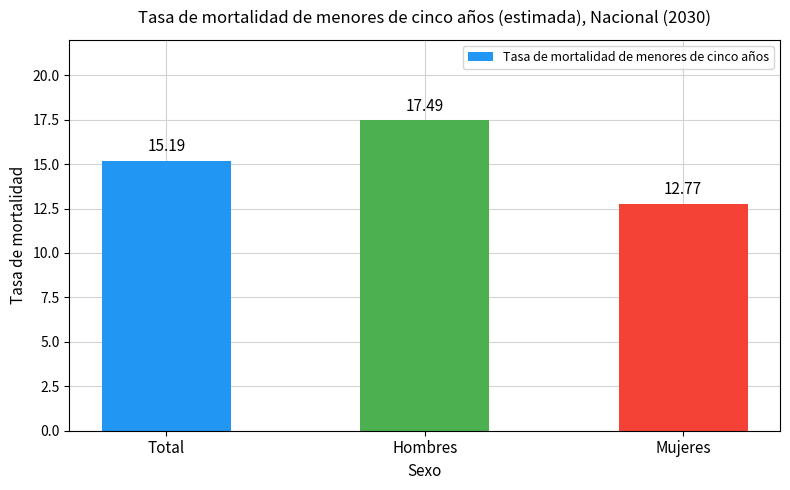

What is the greatest value displayed?

17.5